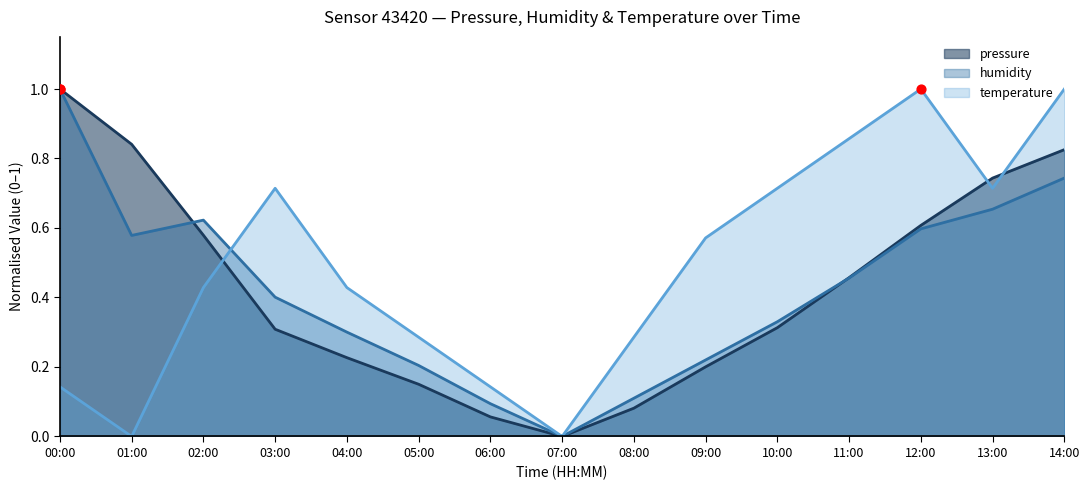

Is the value of temperature at 02:00 greater than the value of pressure at 06:00?

Yes